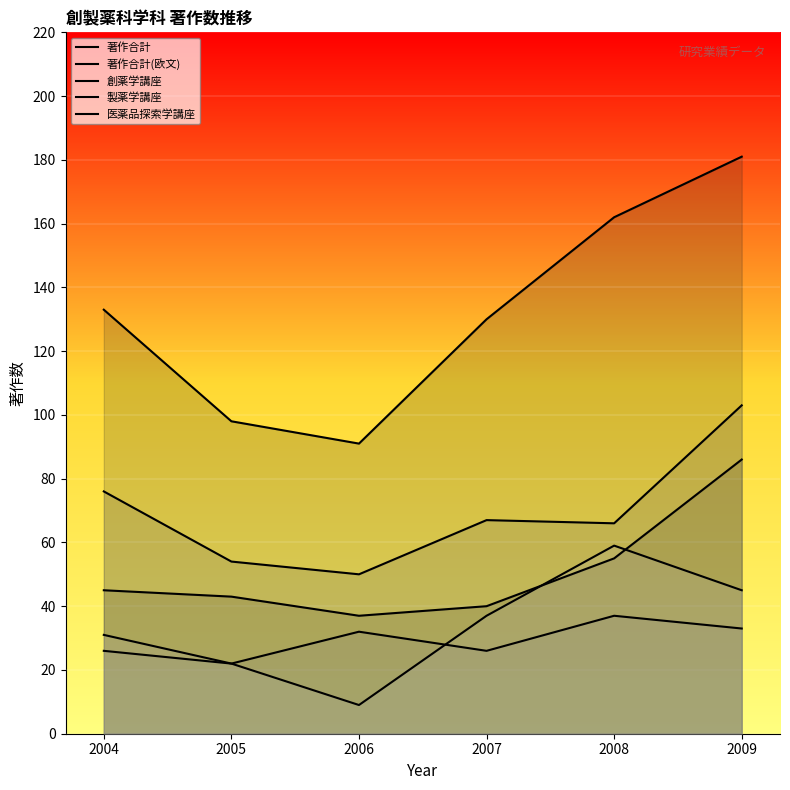

True or false: 医薬品探索学講座 and 著作合計 cross at least once.

False